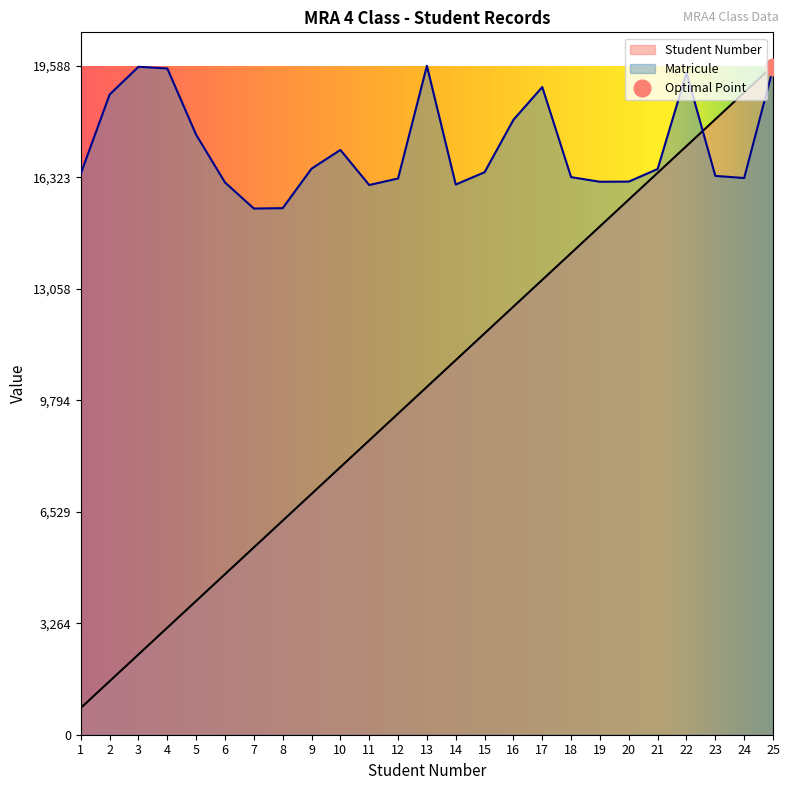

How many values in the Matricule series exceed 16471?

12